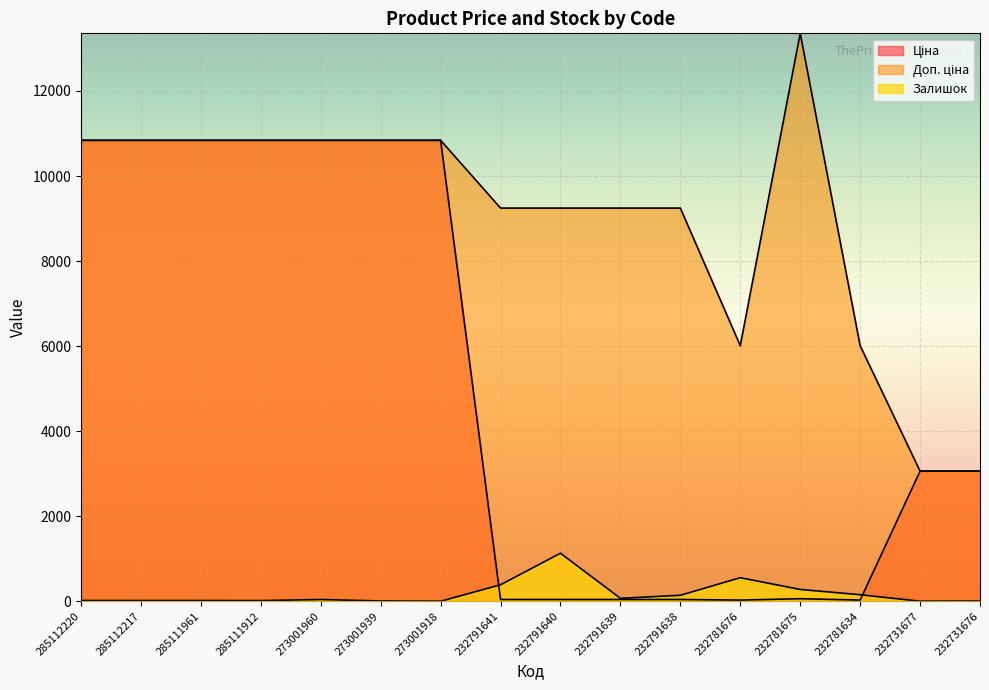

Which series ends up on top after the final intersection of Залишок and Ціна?

Ціна